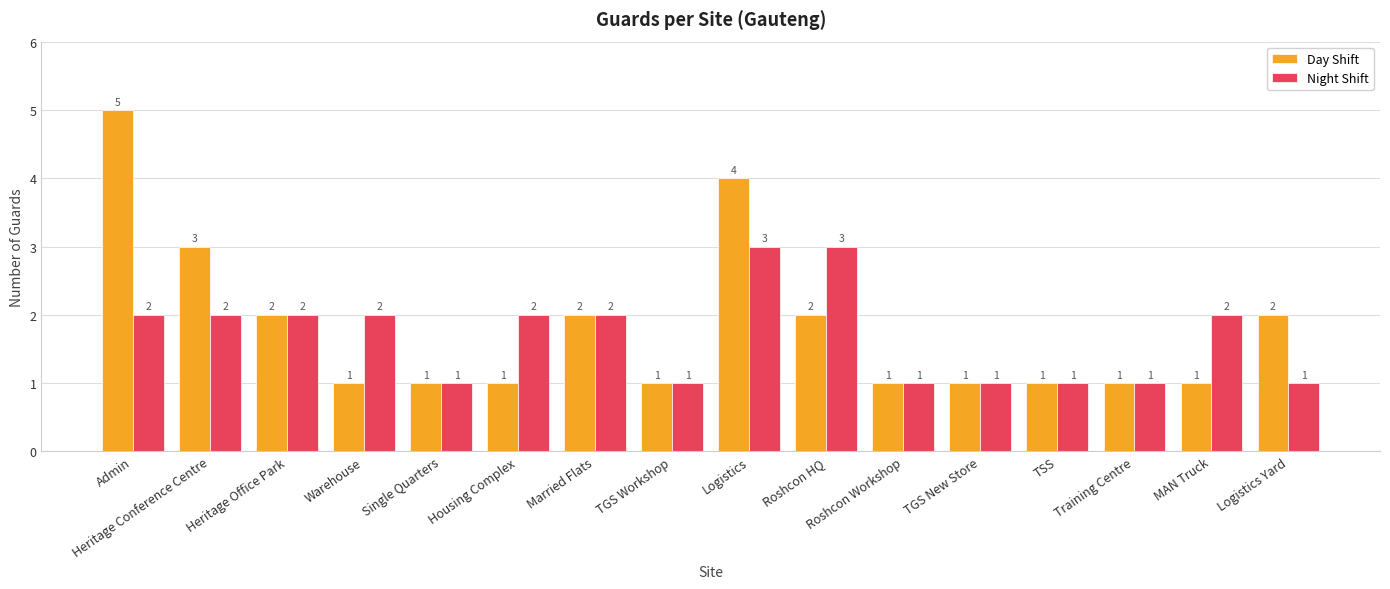

What is the sum of all Night Shift values?

27